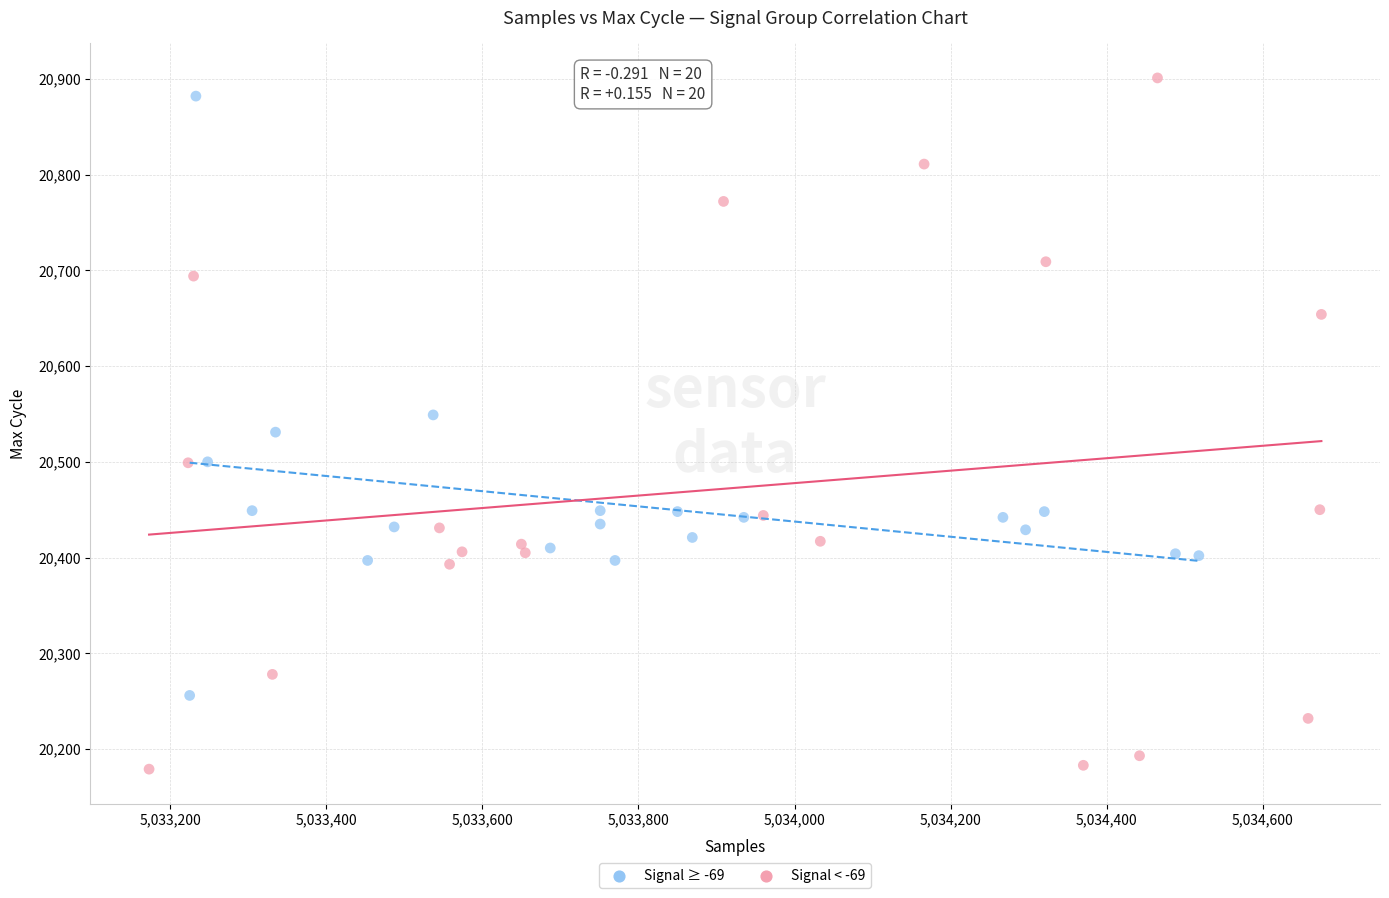

What are all the series names shown in the legend?

Signal ≥ -69, Signal < -69